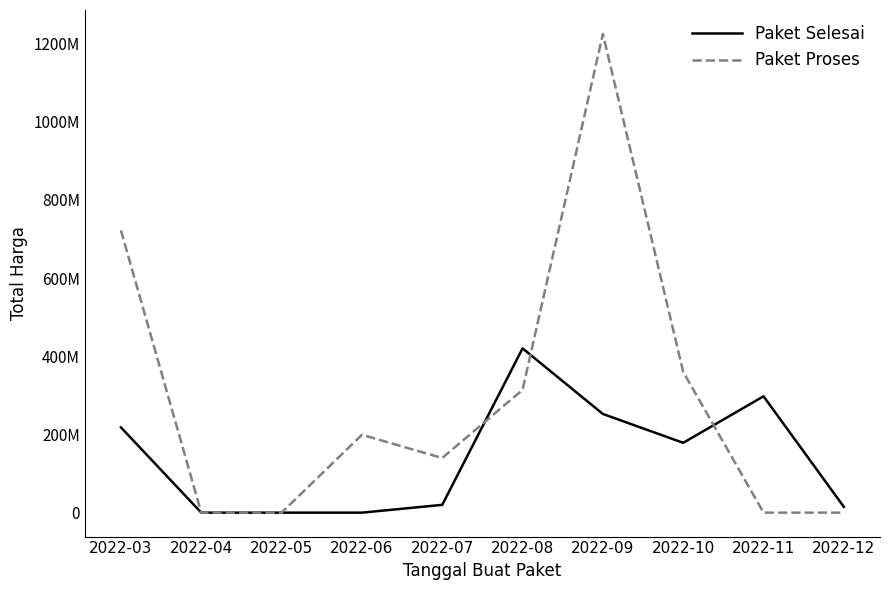

What is the greatest value displayed?

1224682000